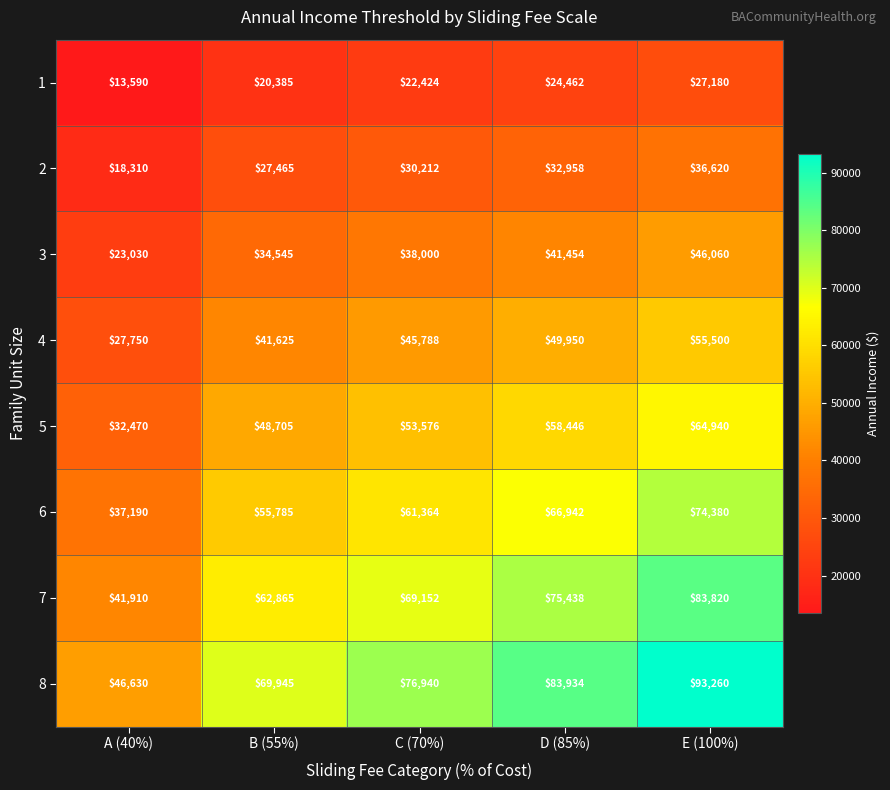

Count the number of categories in the chart.

5